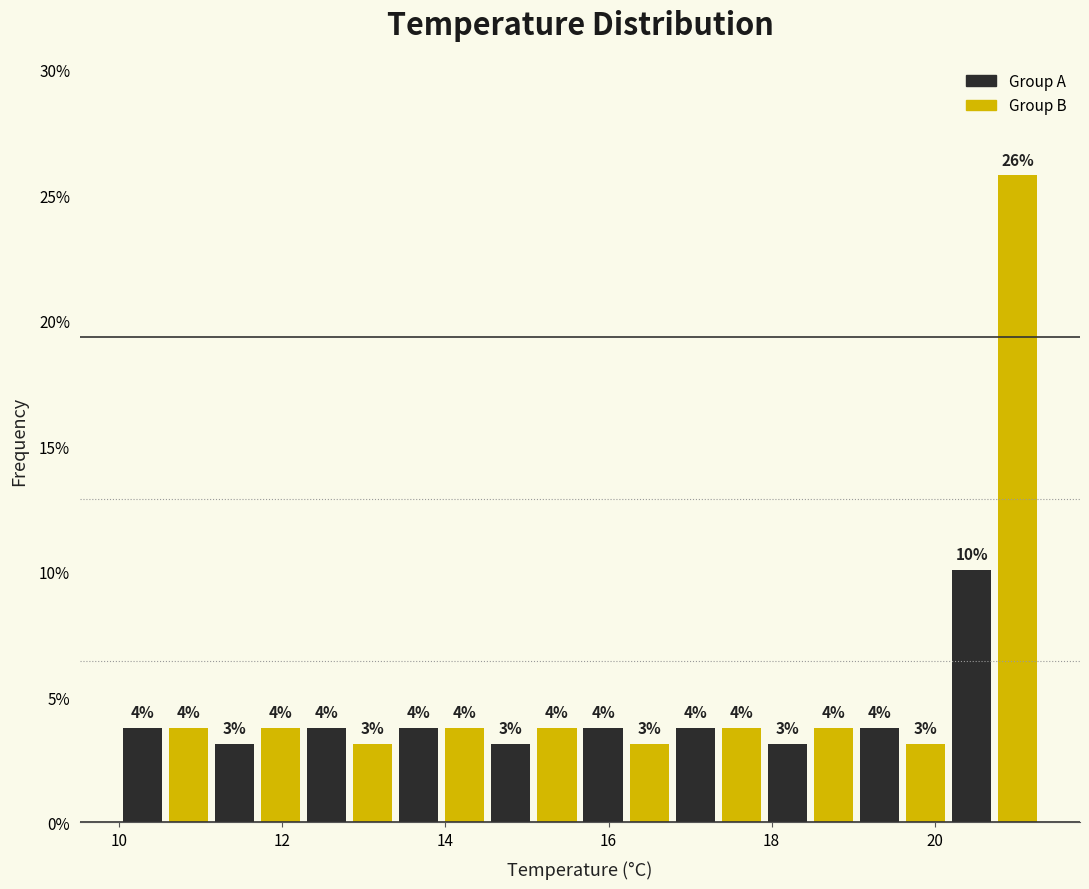

Around what value on the x-axis is the tallest bar? Give the approximate position of its centre, as read against the axis.

21.0